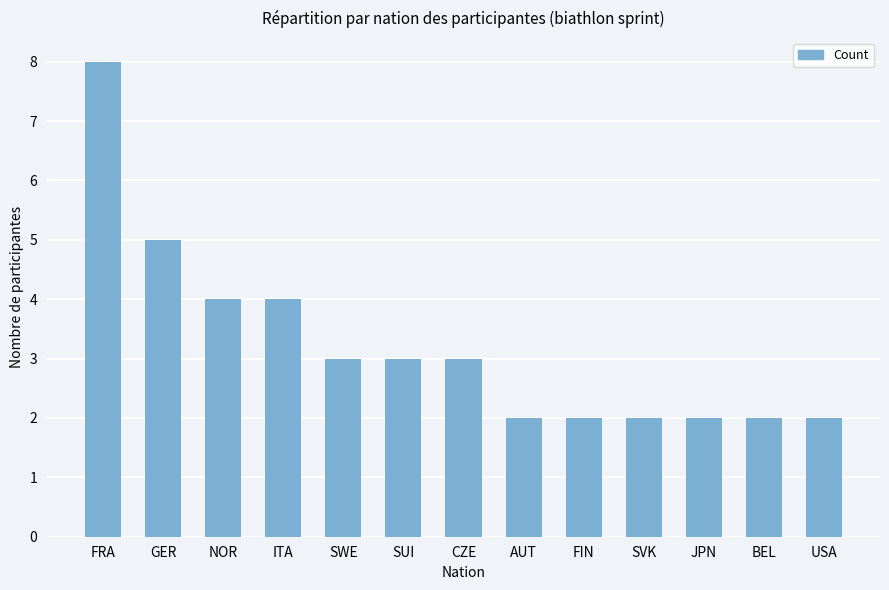

What is the difference between the second highest and second lowest values?

3